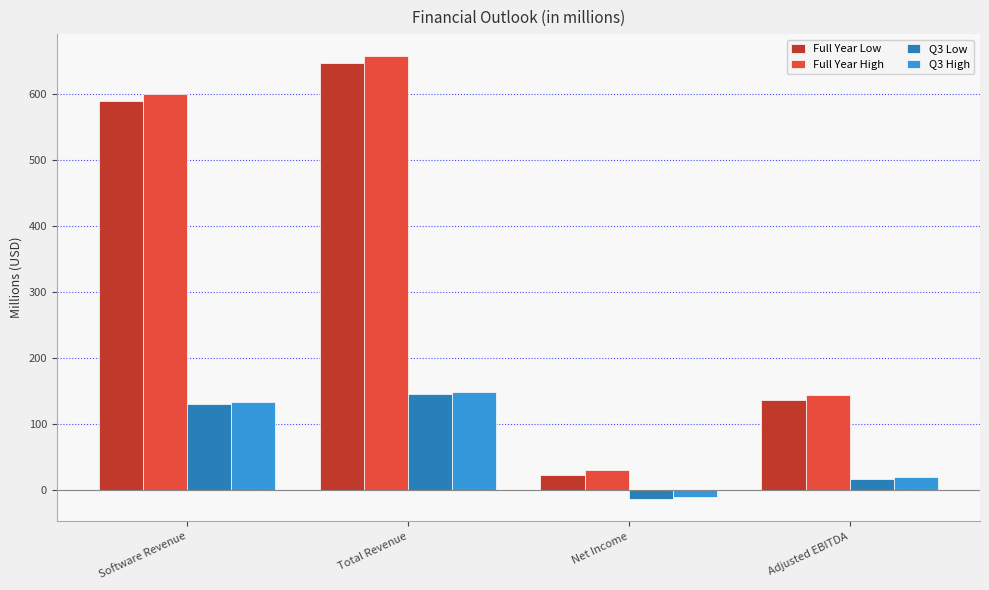

How many values in Q3 High are above zero?

3